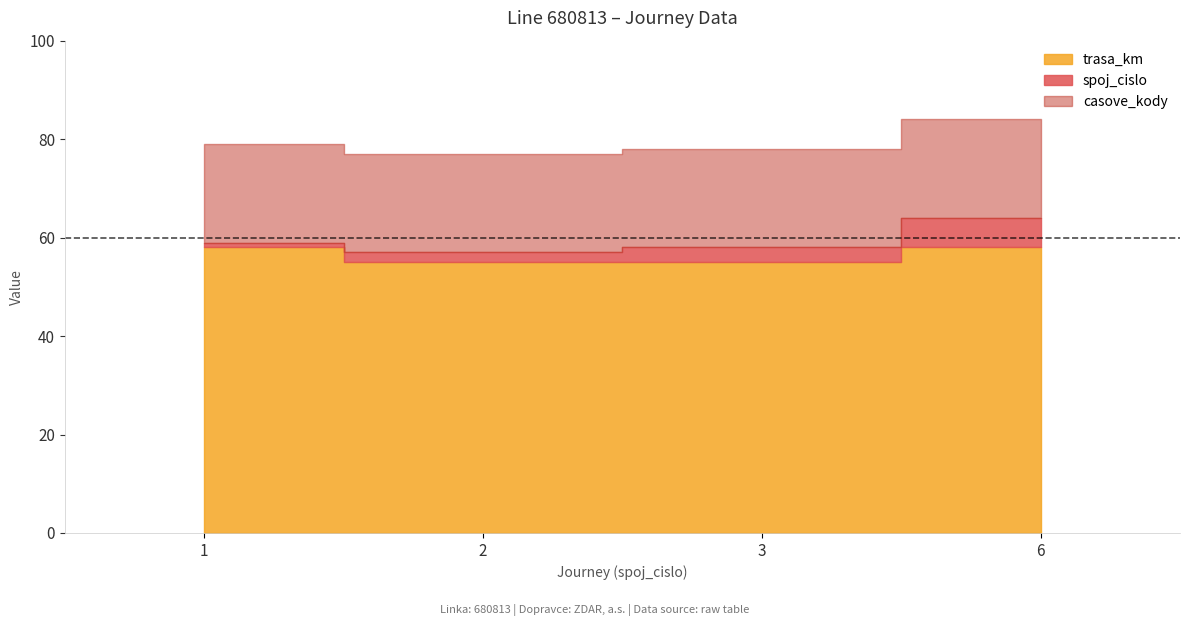

What is the minimum value for spoj_cislo?

1